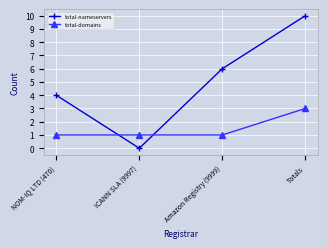

Which series has the largest total across all categories?

total-nameservers